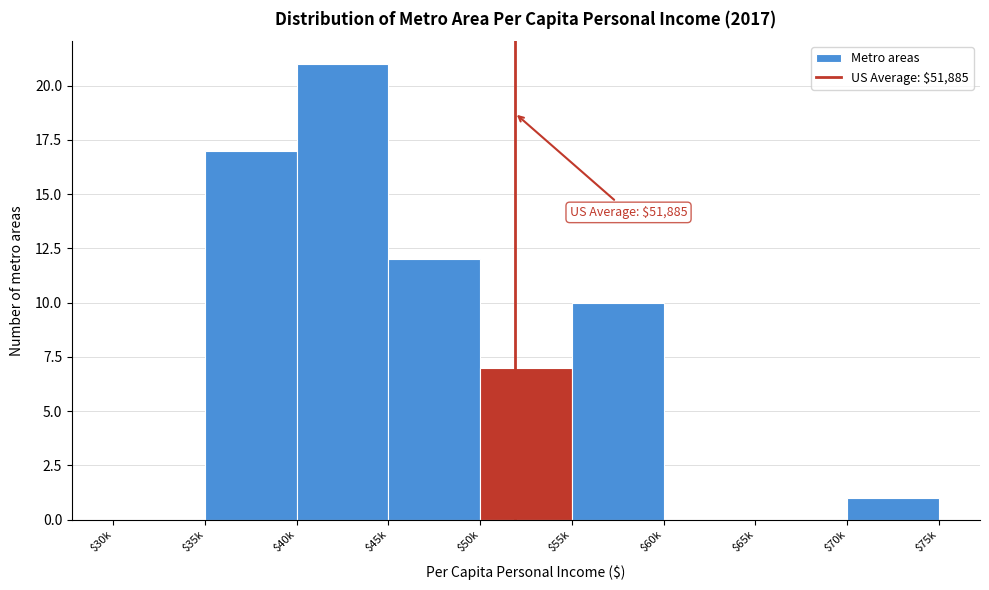

At which category does the chart reach its peak across all series?

$40k